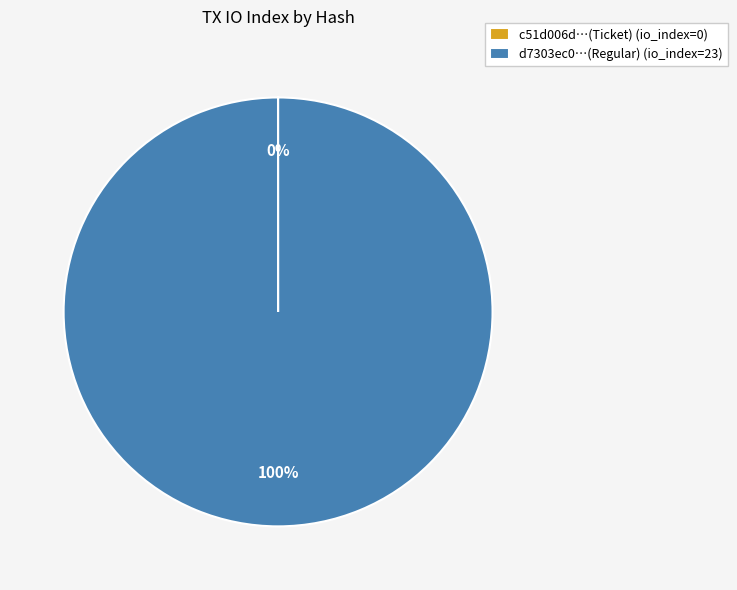

Which slice represents more than half of the pie?

d7303ec0…(Regular) (io_index=23)